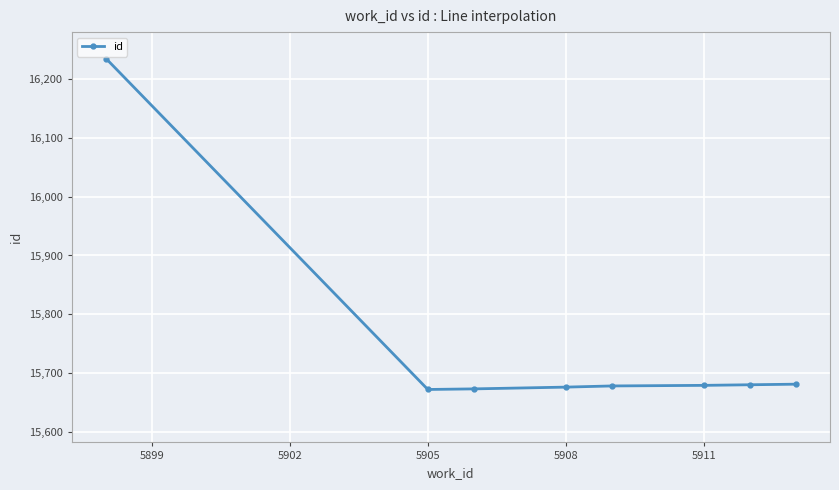

How many lines are shown in the chart?

1